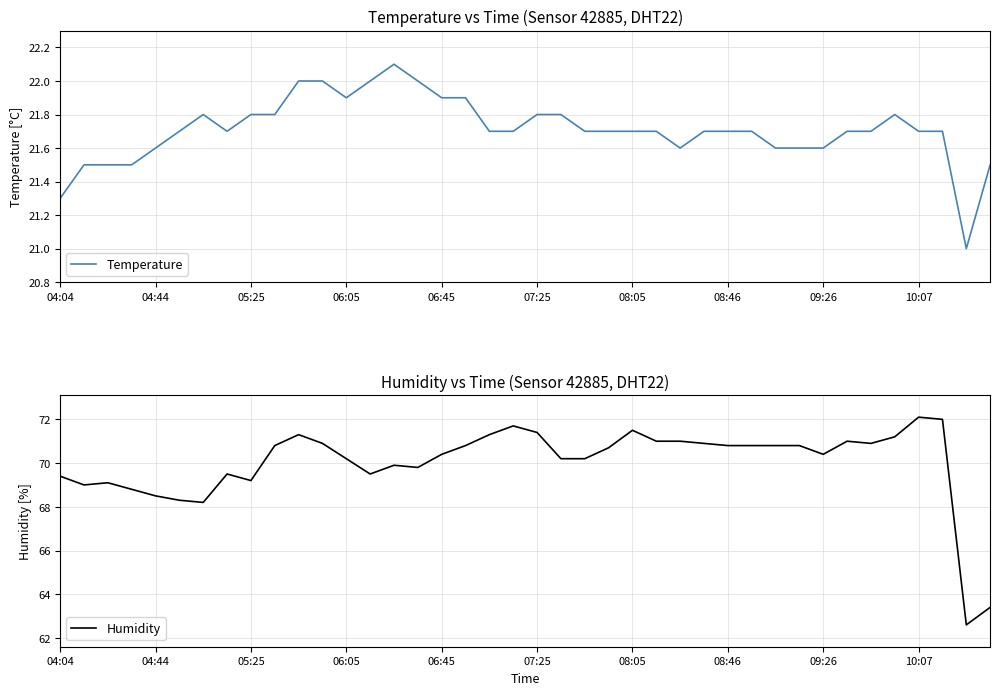

List the series in order of their overall mean, lowest first.

Temperature, Humidity